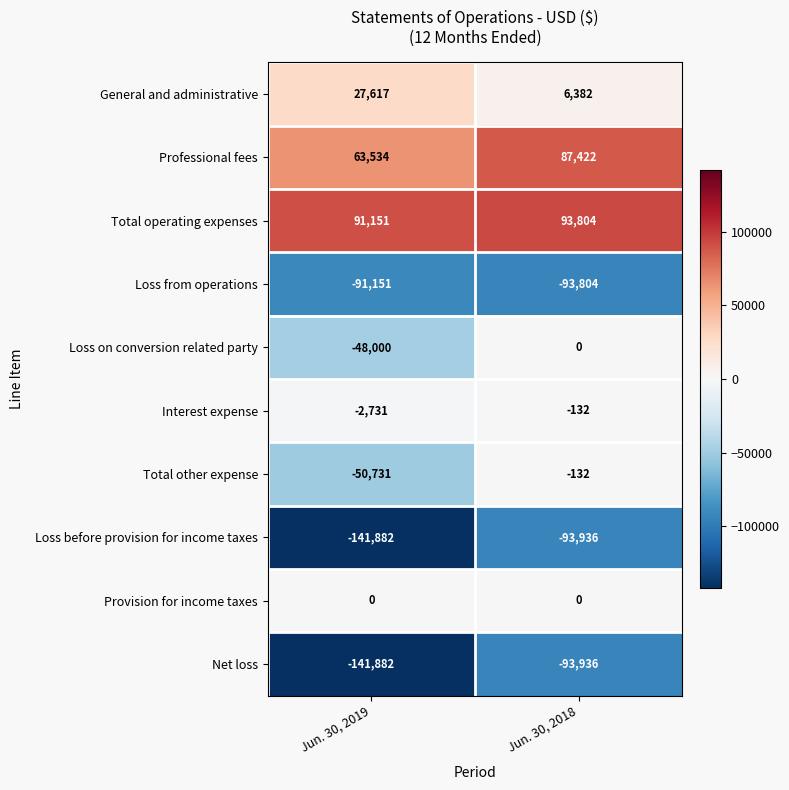

Where is Loss on conversion related party nearest to the value -24000?

Jun. 30, 2019